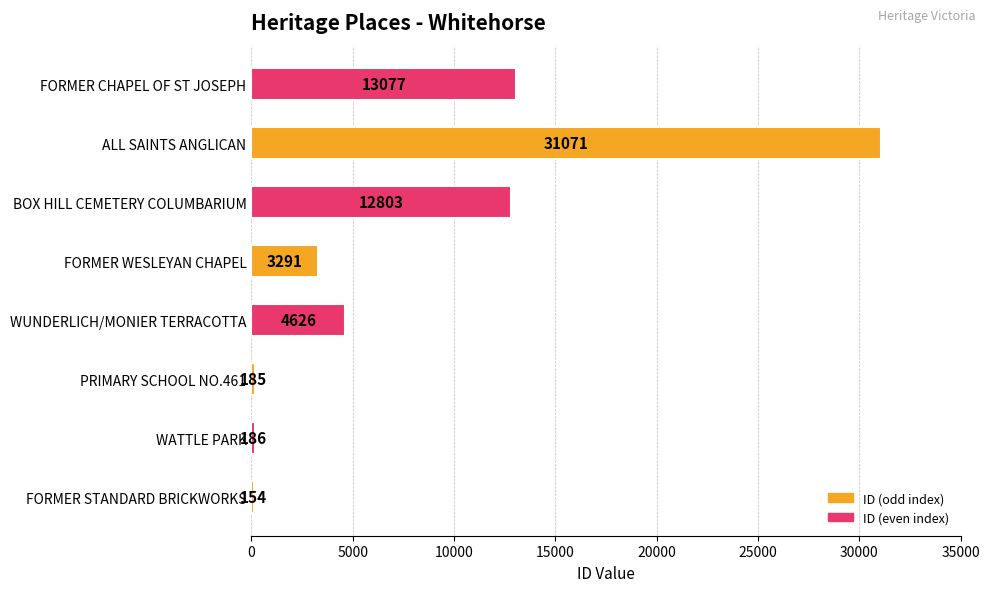

How many series are shown in this chart?

1